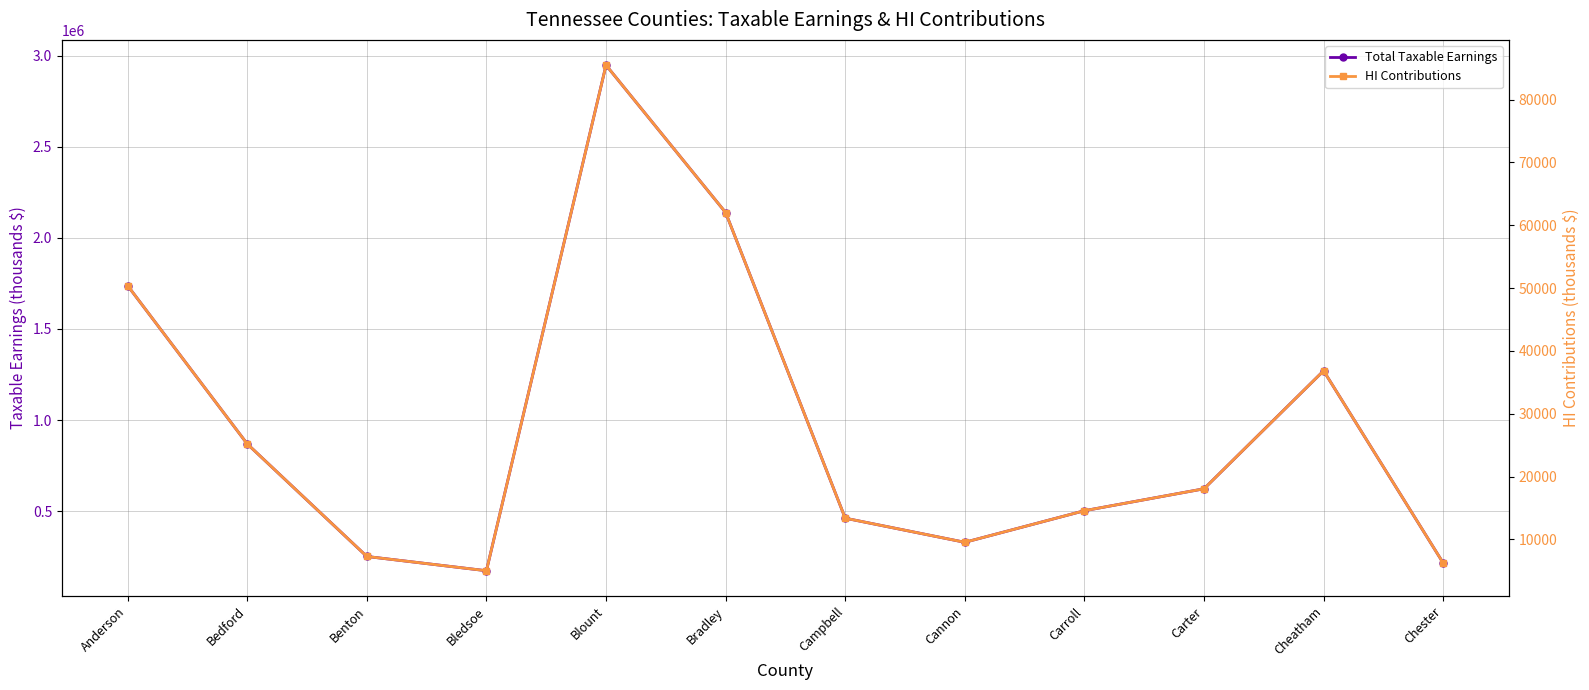

True or false: Total Taxable Earnings has more than 2 points higher than both neighbors.

False